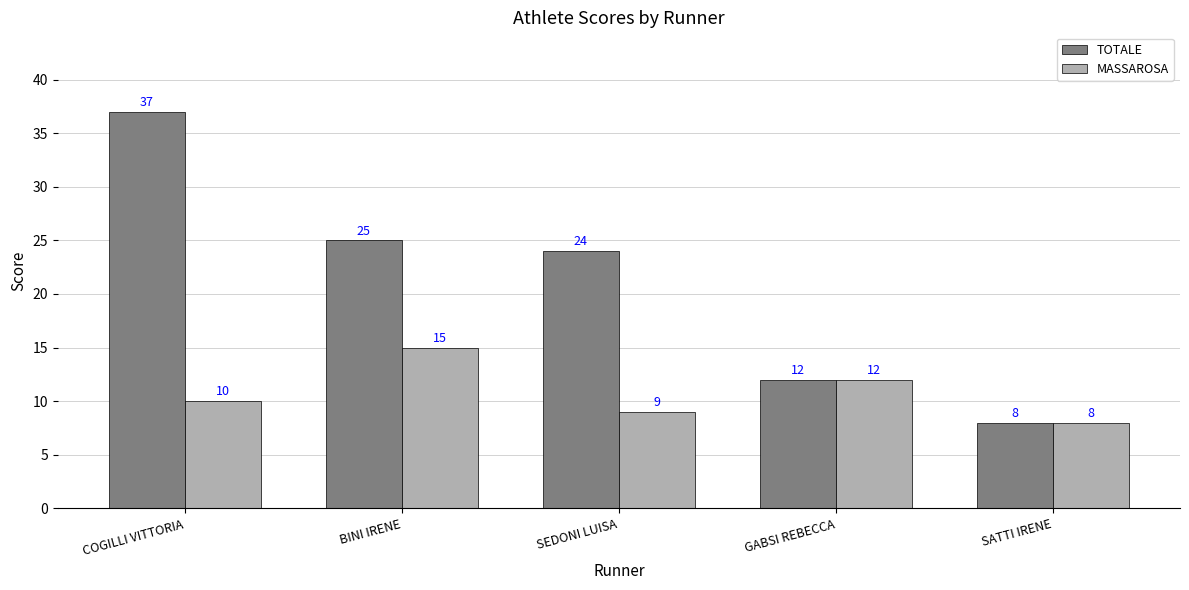

Reading right to left, transcribe all the data shown in this chart.

TOTALE: 8	12	24	25	37
MASSAROSA: 8	12	9	15	10